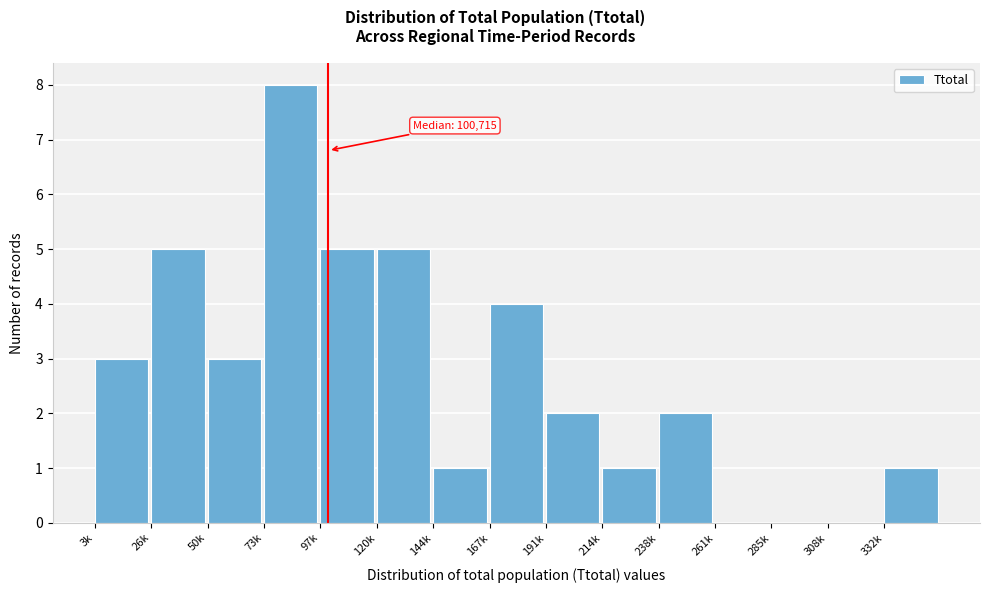

Reading left to right, list all the values displayed in this chart.

3k=3	26k=5	50k=3	73k=8	97k=5	120k=5	144k=1	167k=4	191k=2	214k=1	238k=2	261k=0	285k=0	308k=0	332k=1